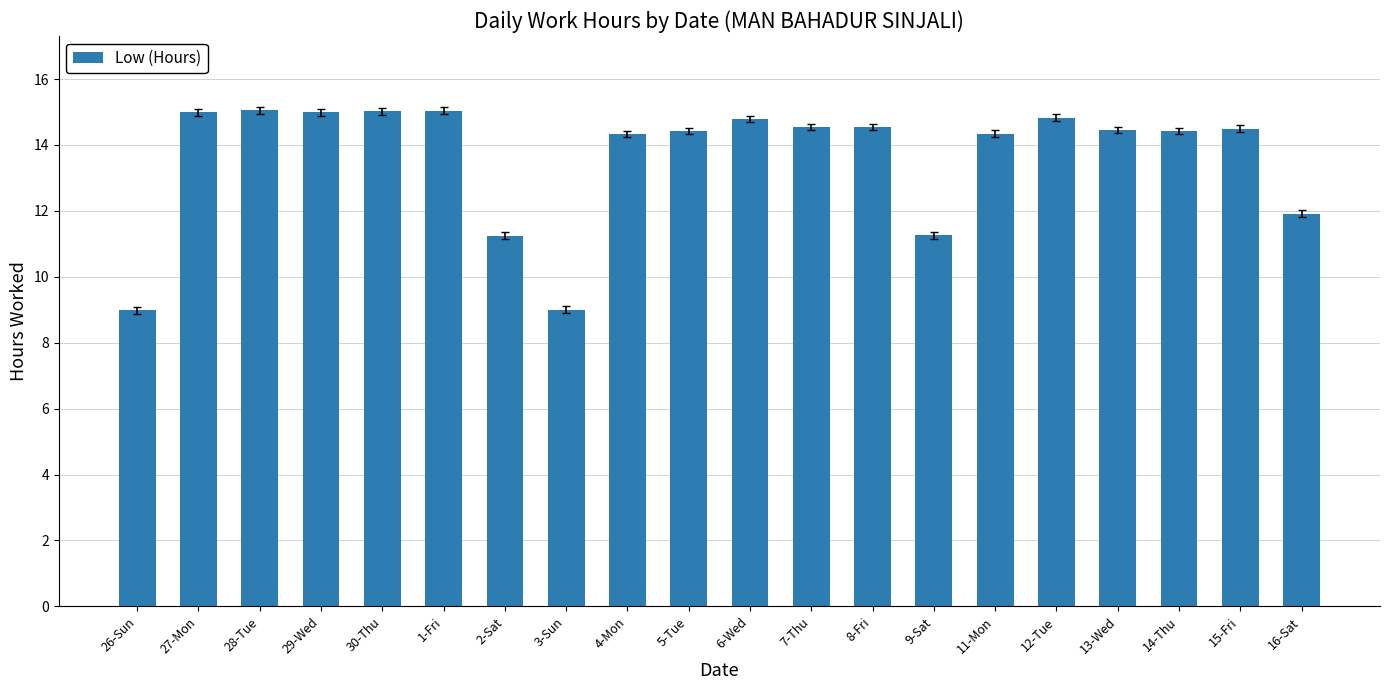

What is the change in value from 27-Mon to 16-Sat?

-3.1